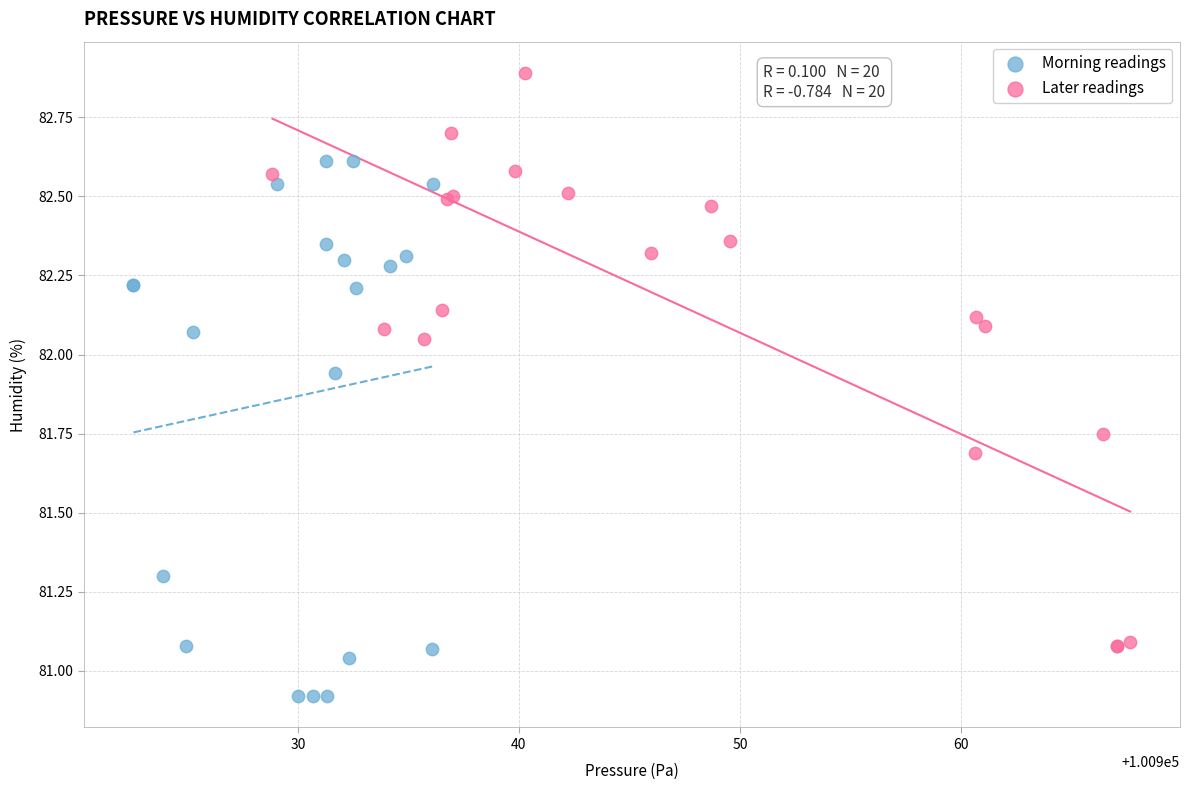

Which series reaches the minimum Y coordinate?

Morning readings